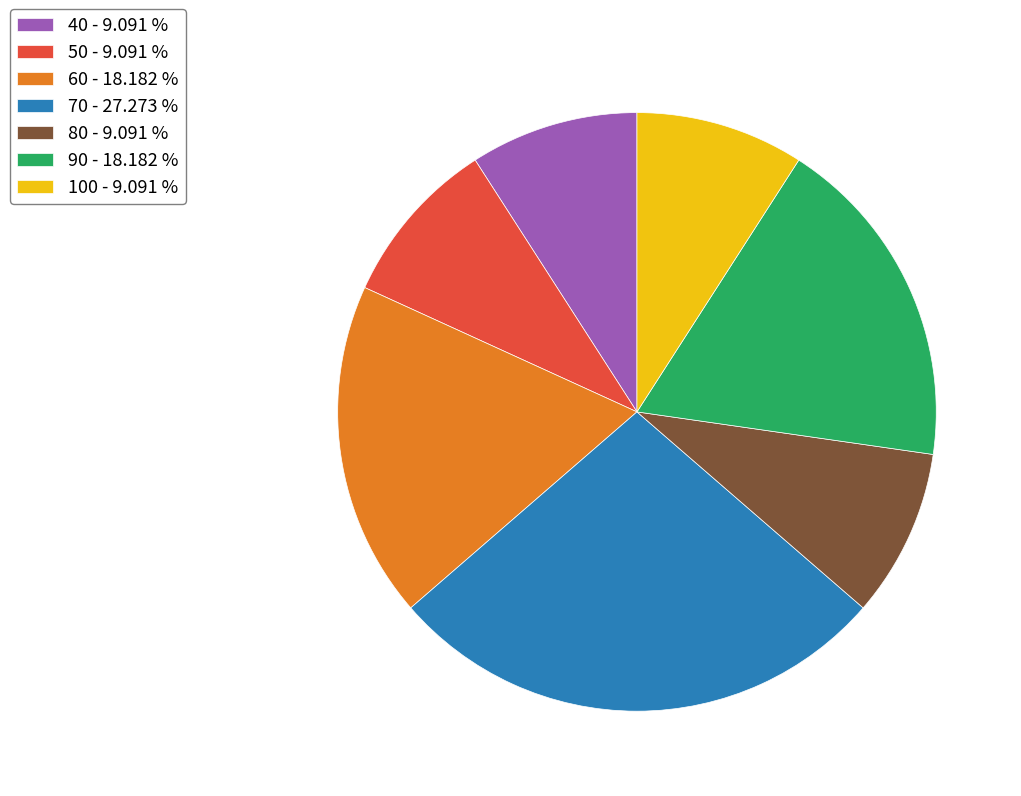

Is the sum of 60 - 18.182 % and 100 - 9.091 % greater than half?

No